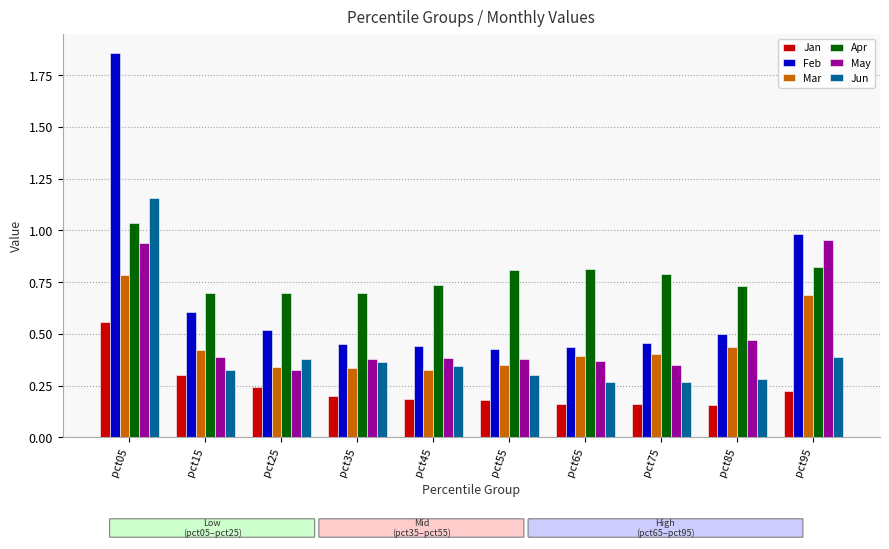

Is it true that May equals 0.6 at pct25?

False